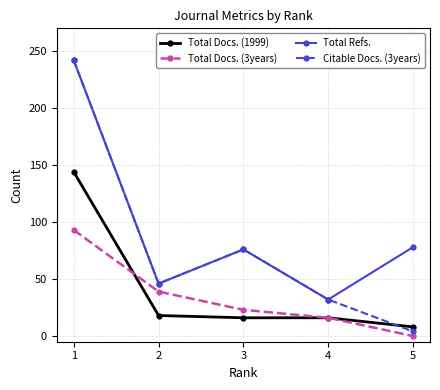

At which category is the sum across all series the highest?

1